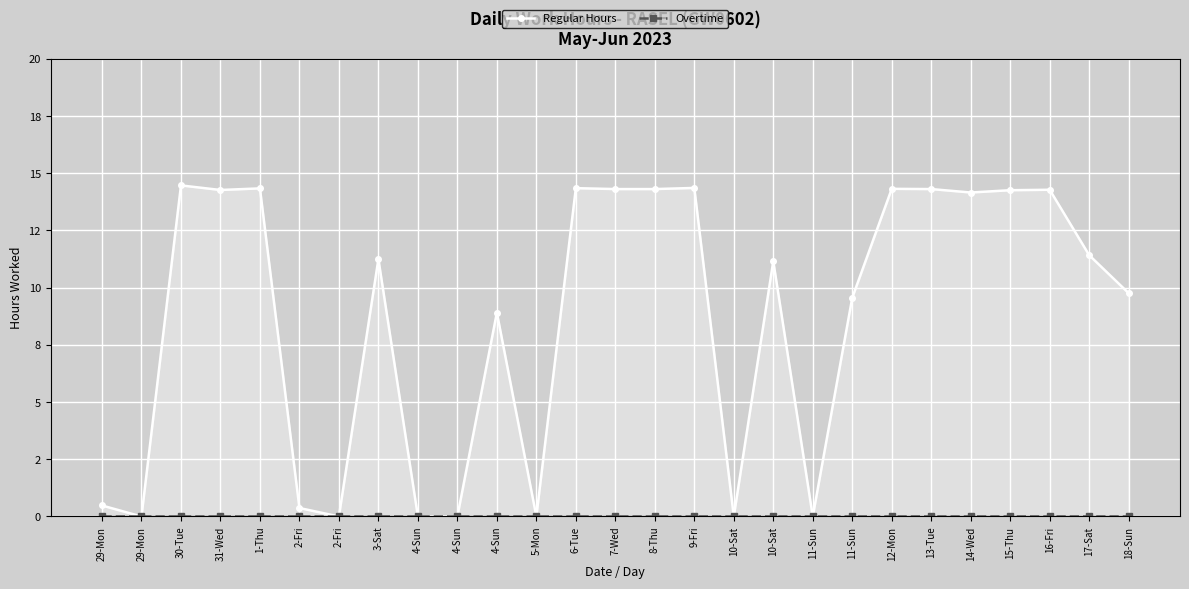

The value of Regular Hours at 2-Fri is 0.2. True or false?

False